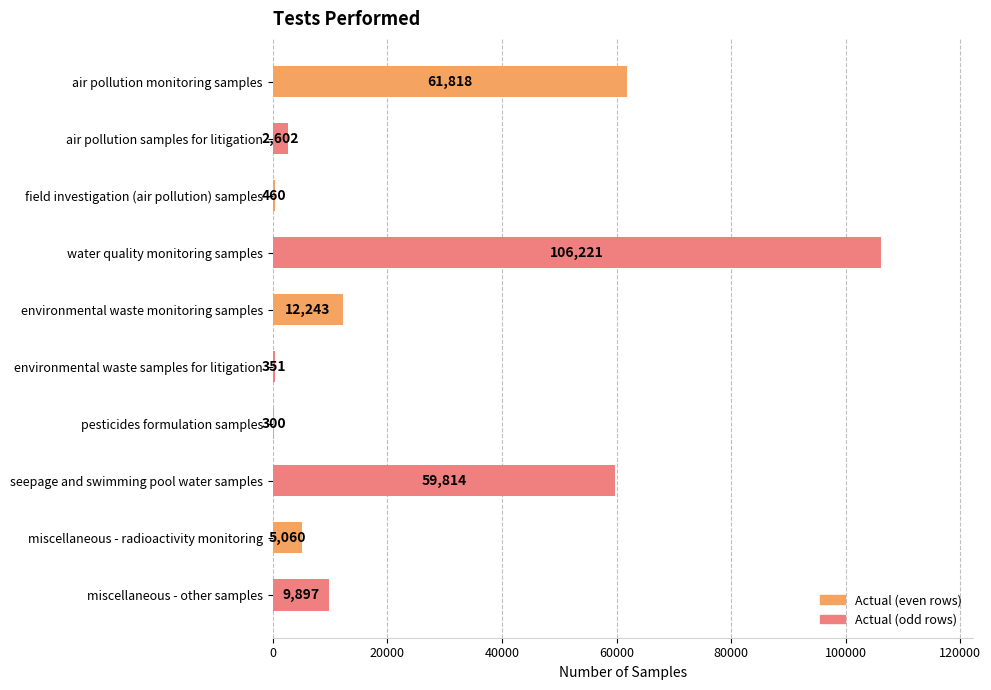

Which category has the highest value across all series?

water quality monitoring samples